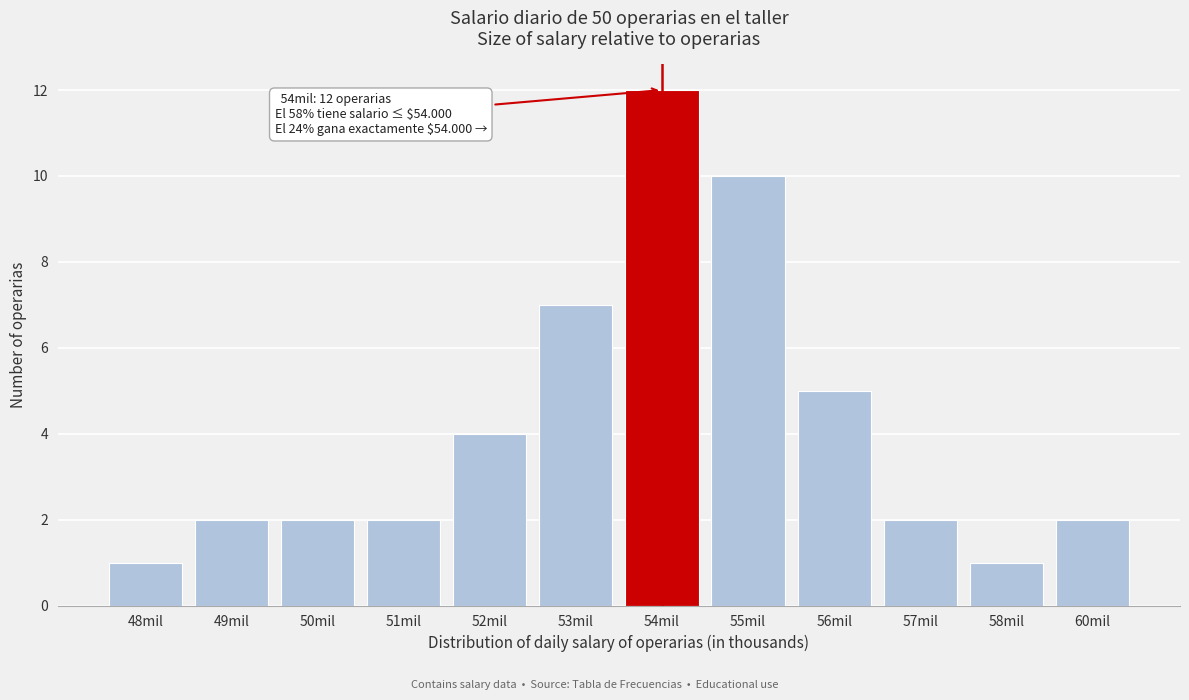

Reading right to left, extract all data points from this chart.

2	1	2	5	10	12	7	4	2	2	2	1